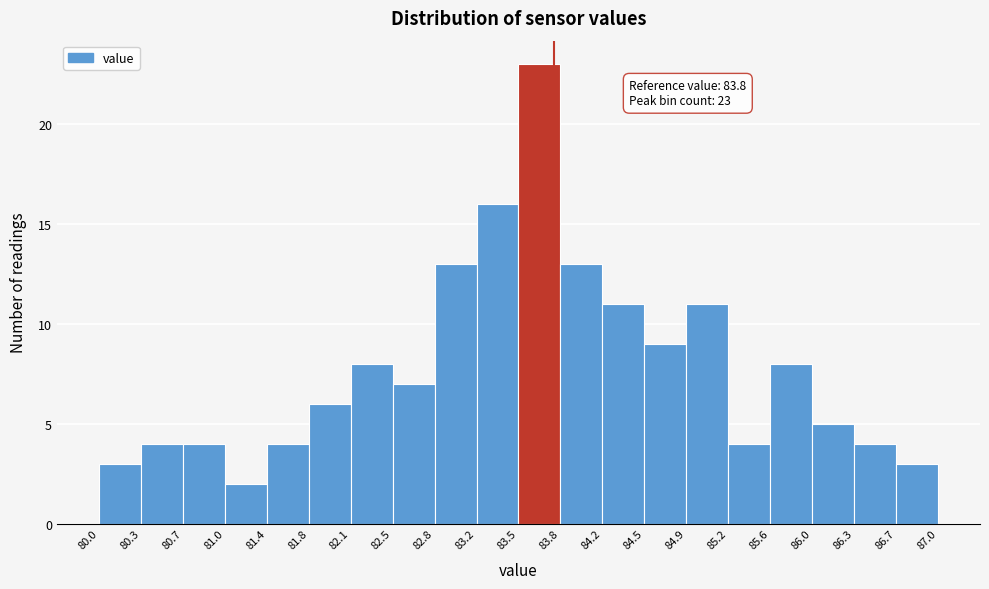

Over which range of the x-axis is the bar tallest?

83.5 to 83.8